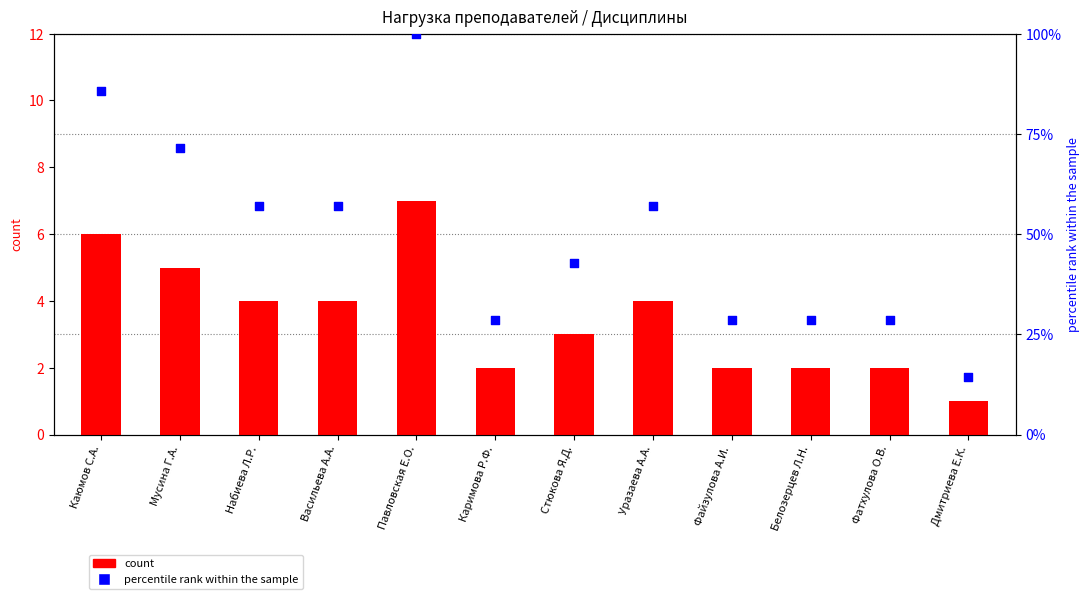

What are all the series names shown in the legend?

count, percentile rank within the sample